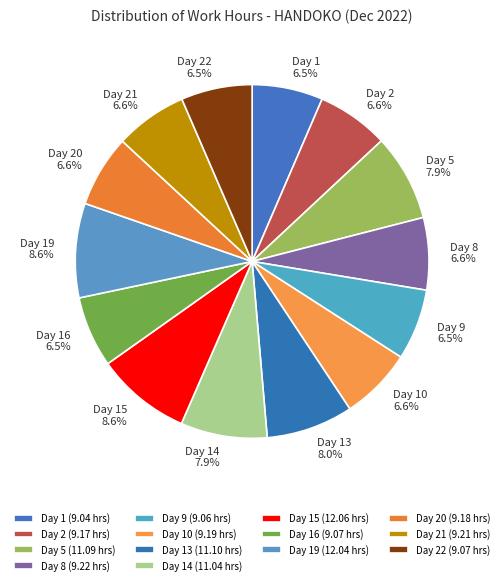

What is the ratio of the value at Day 1 to the value at Day 5?

0.8